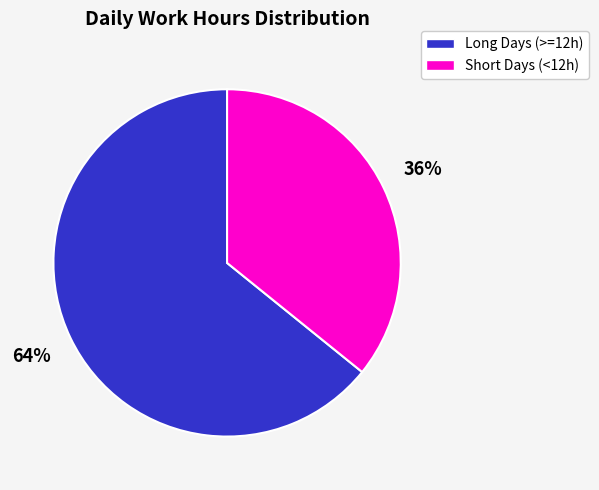

How many slices are in this pie chart?

2